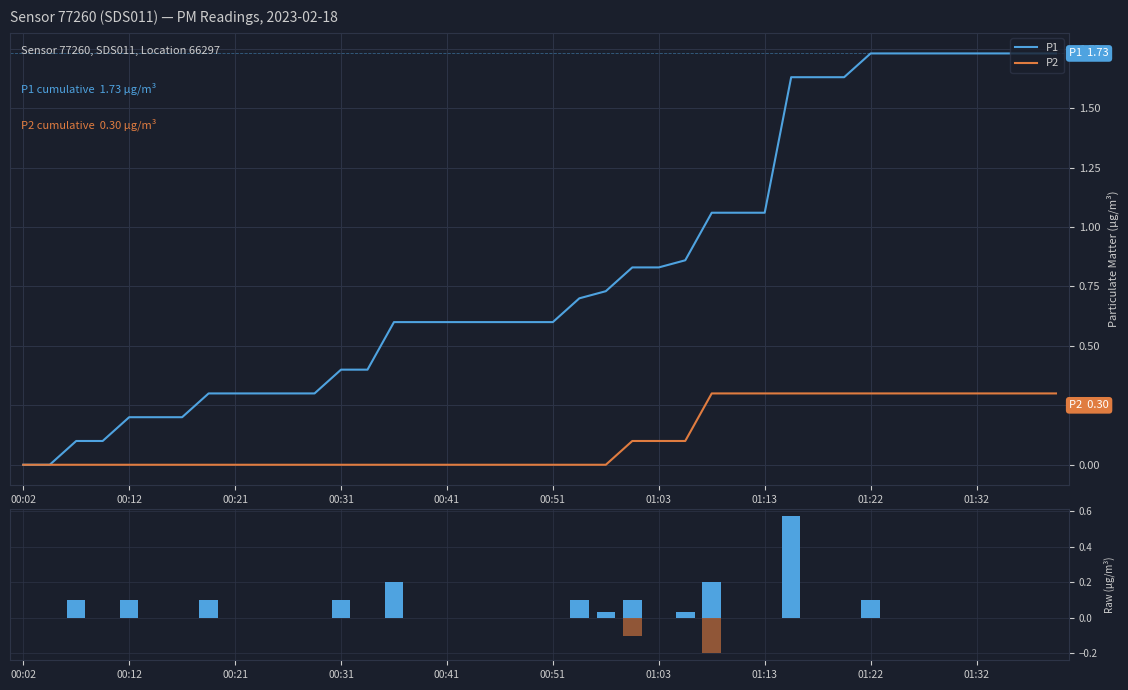

How many categories are shown in the chart?

40